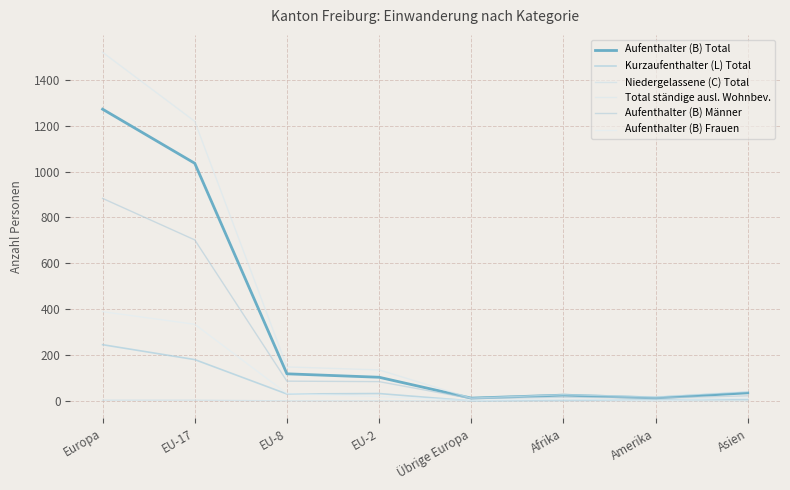

What is the difference between the second highest and second lowest values in the Kurzaufenthalter (L) Total series?

178